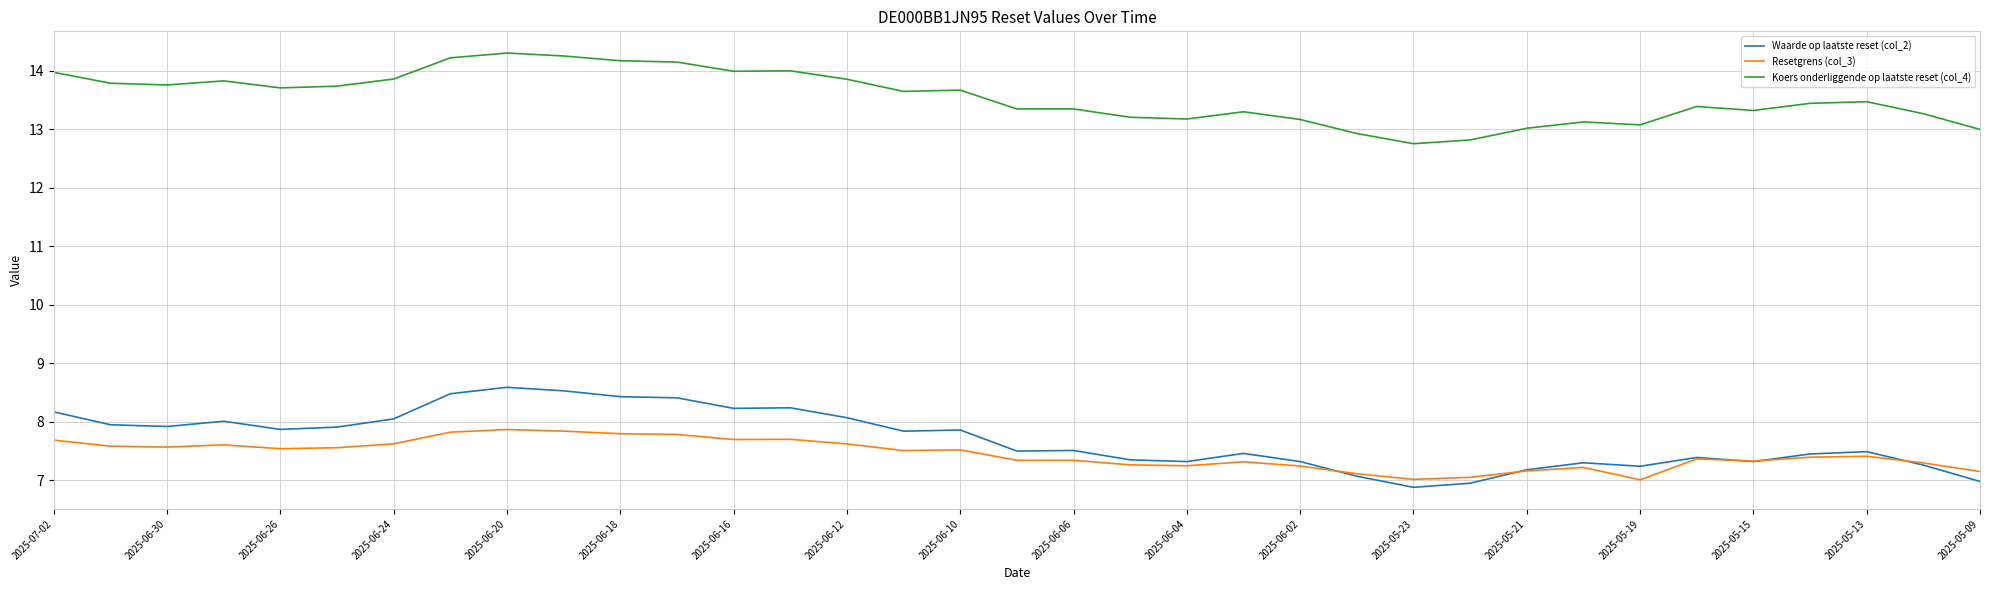

True or false: Resetgrens (col_3) and Koers onderliggende op laatste reset (col_4) intersect in this chart.

False